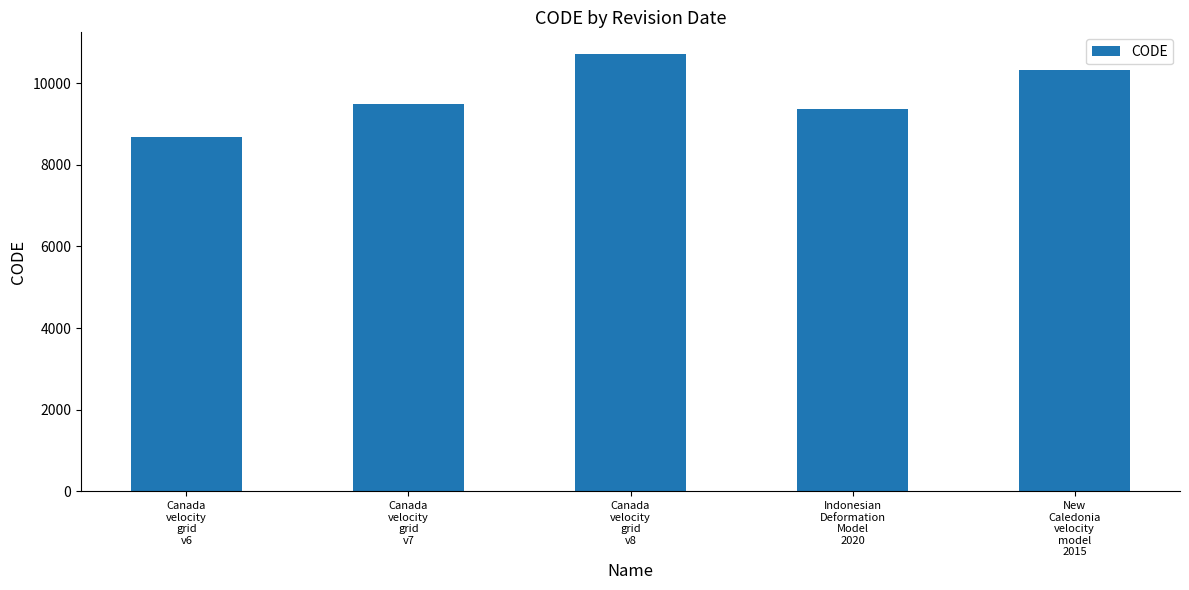

Reading left to right, extract all data points from this chart.

Canada
velocity
grid
v6=8676	Canada
velocity
grid
v7=9483	Canada
velocity
grid
v8=10707	Indonesian
Deformation
Model
2020=9375	New
Caledonia
velocity
model
2015=10323